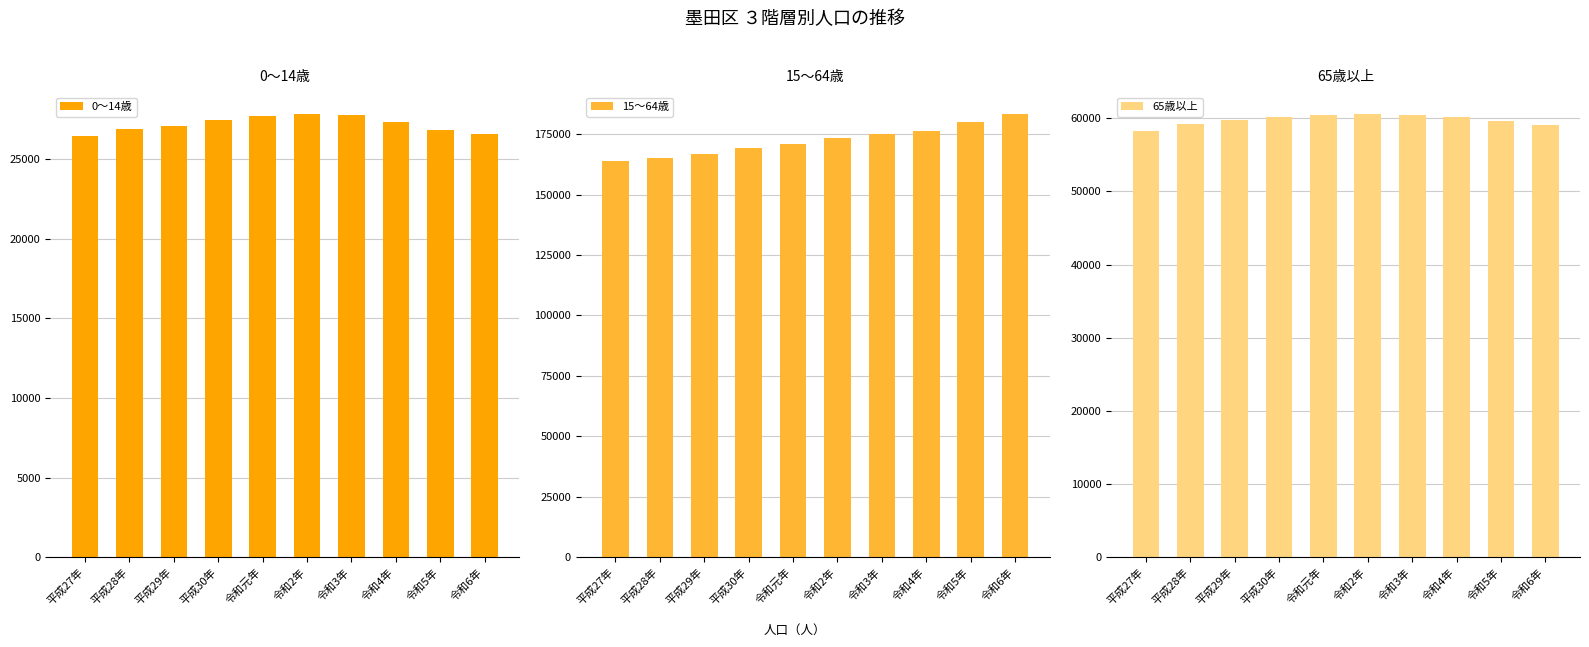

How many values in the 15～64歳 series are below 173563?

5